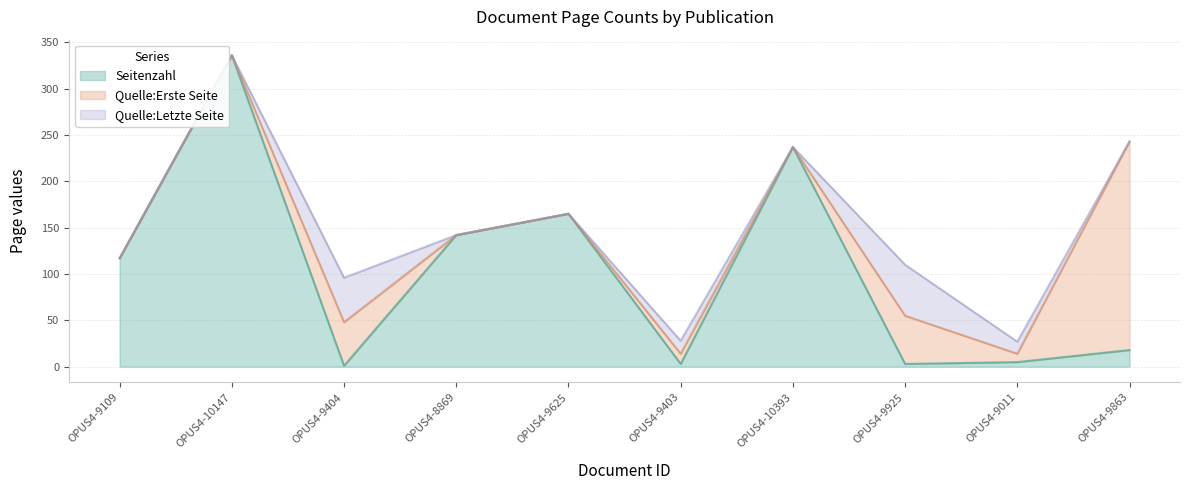

At which label does Seitenzahl reach its peak?

OPUS4-10147